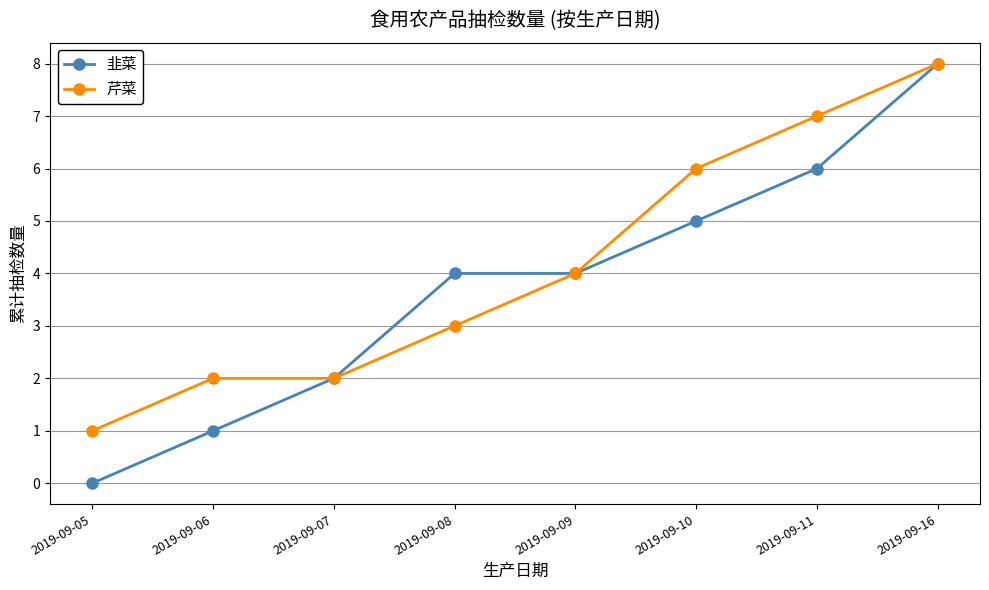

What is the sum of the 韭菜 values at 2019-09-07 and 2019-09-16?

10